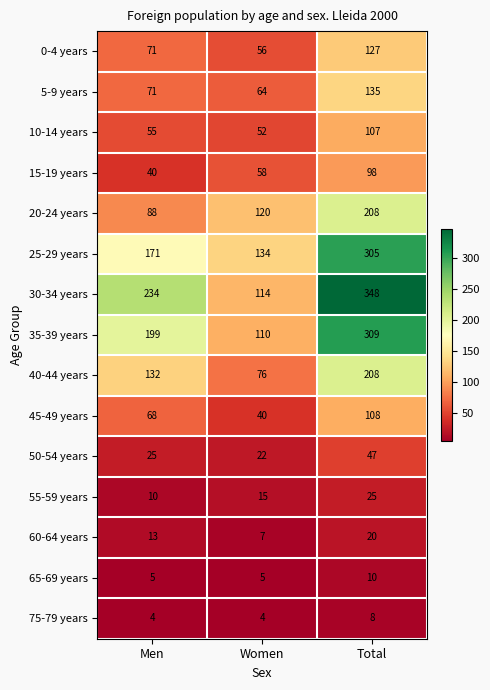

What is the maximum value shown in the chart?

348